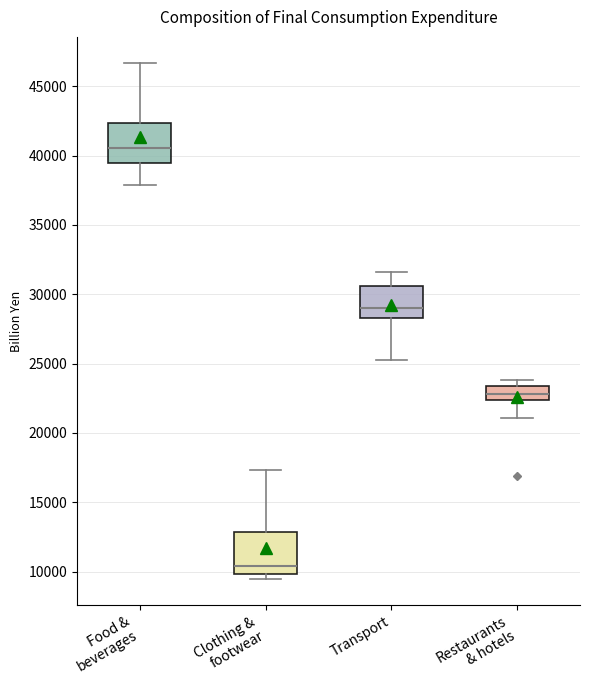

Reading left to right, read every box against the y-axis: the position of its median line, the range the box covers, and the ends of its whiskers. The values are not printed on the chart, so give them approximately, as read against the axis.

Food & beverages: median 40500, box 39500 to 42500, whiskers 38000 to 46500
Clothing & footwear: median 10500, box 10000 to 13000, whiskers 9500 to 17500
Transport: median 29000, box 28500 to 30500, whiskers 25500 to 31500
Restaurants & hotels: median 23000, box 22500 to 23500, whiskers 21000 to 24000